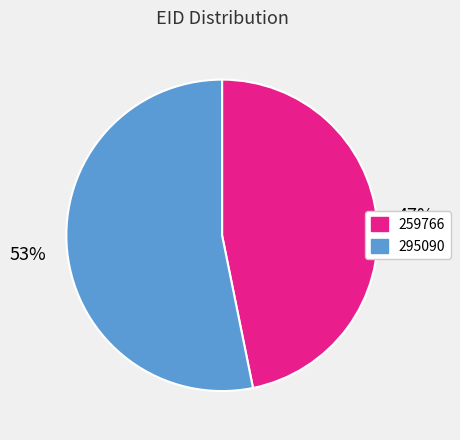

What percentage is the 295090 slice, to the nearest percent?

53%